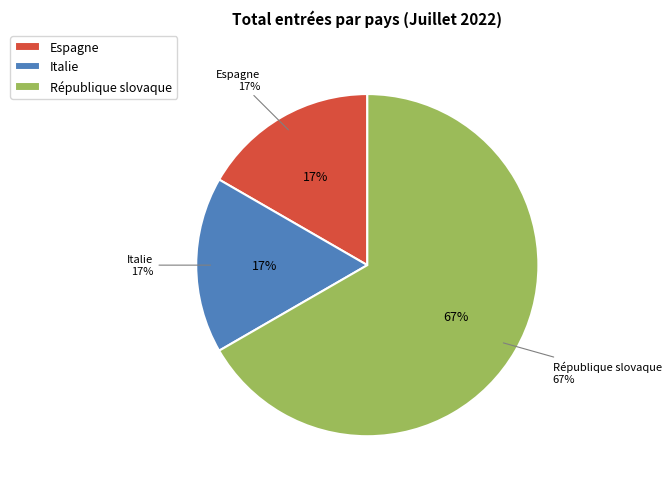

Which has a higher value, République slovaque or Espagne?

République slovaque